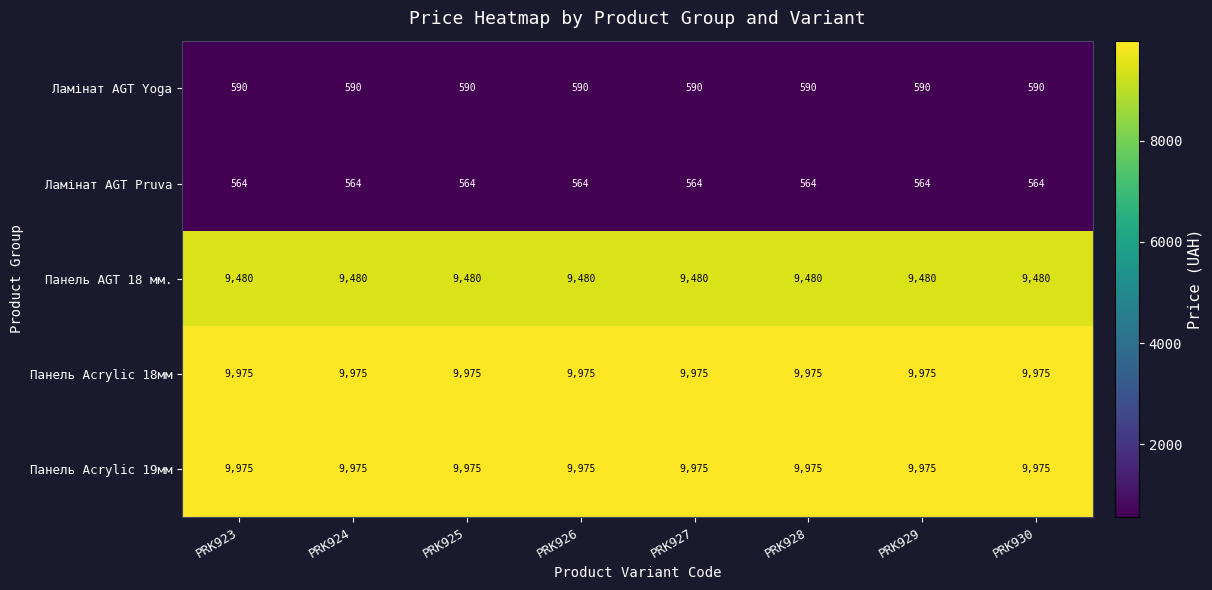

What is the average value of the Ламінат AGT Yoga series?

590